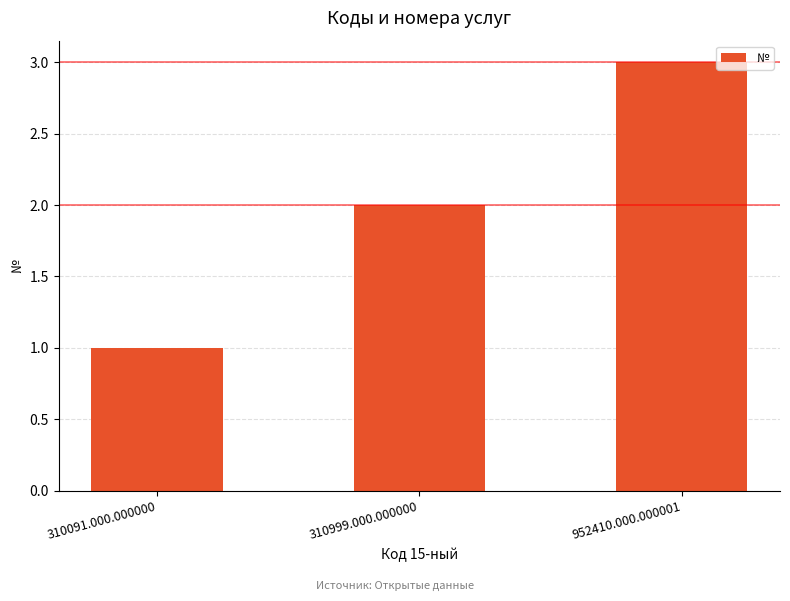

The chart shows a value of 2 at 310999.000.000000. True or false?

True